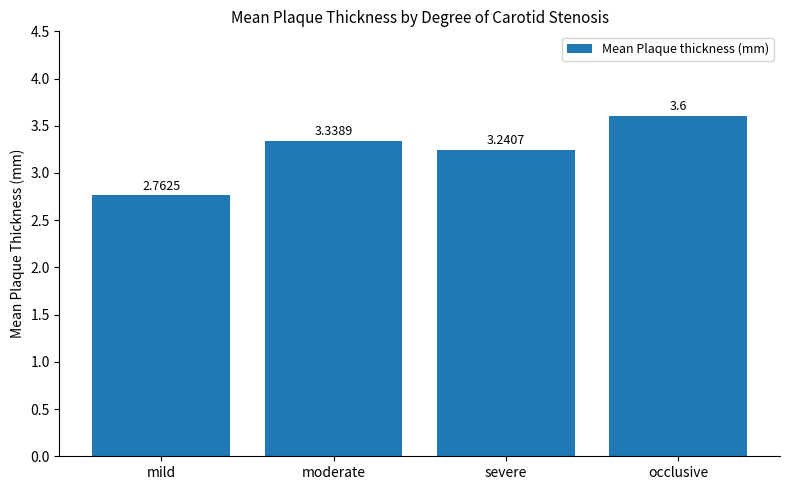

What is the sum of the values at occlusive and moderate?

6.9